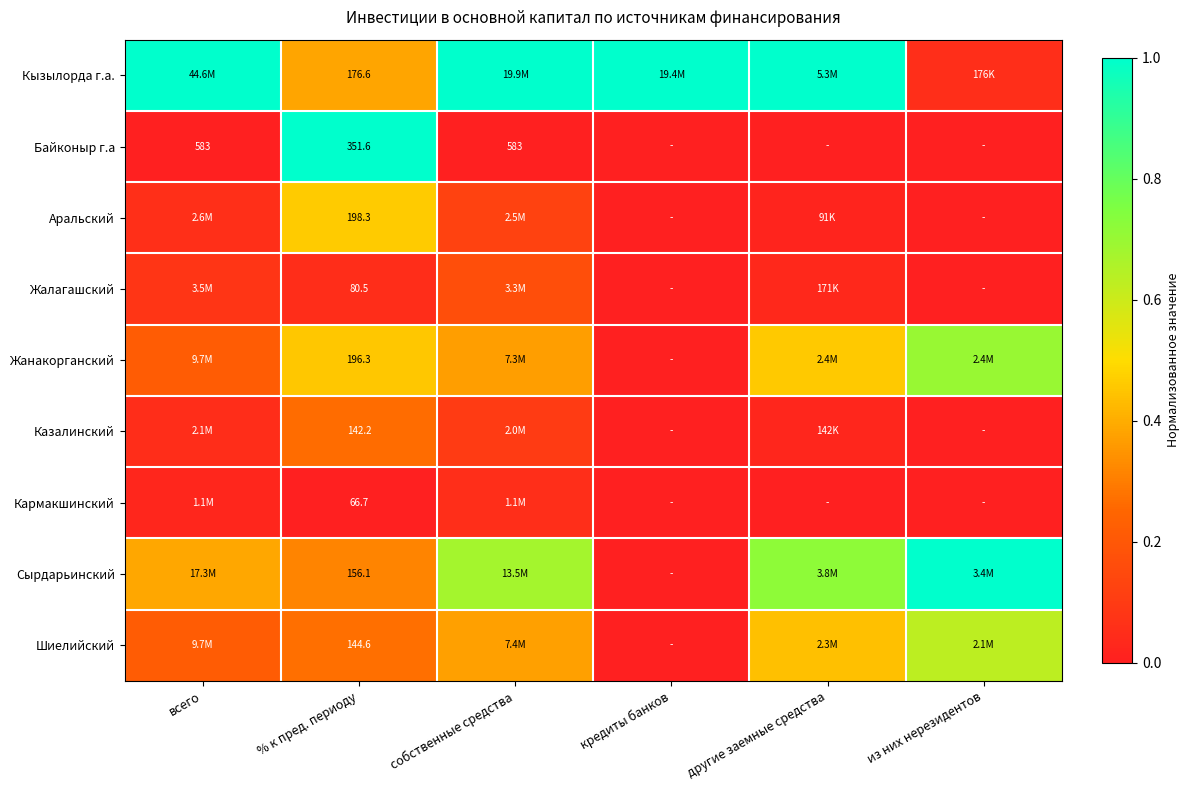

At % к пред. периоду, list the series in order from largest to smallest.

Байконыр г.а, Аральский, Жанакорганский, Кызылорда г.а., Сырдарьинский, Шиелийский, Казалинский, Жалагашский, Кармакшинский